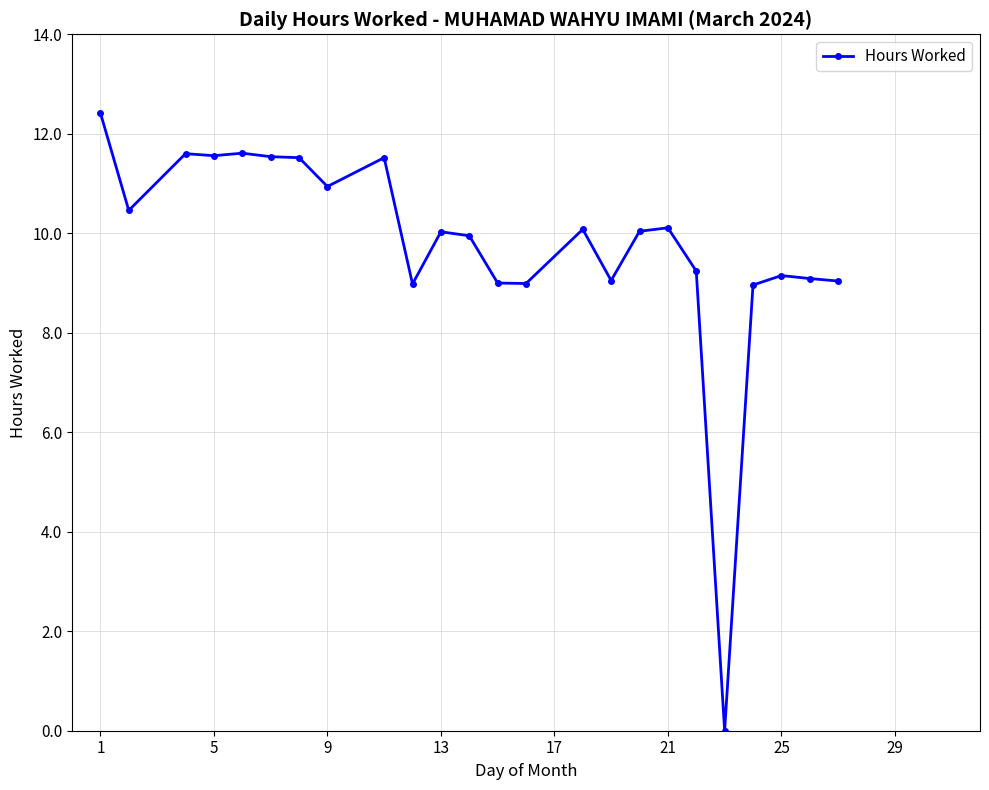

What is the greatest value displayed?

12.4